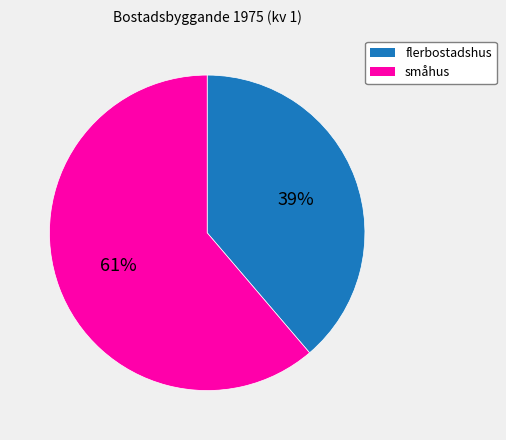

The flerbostadshus slice represents 39% of the pie. True or false?

True